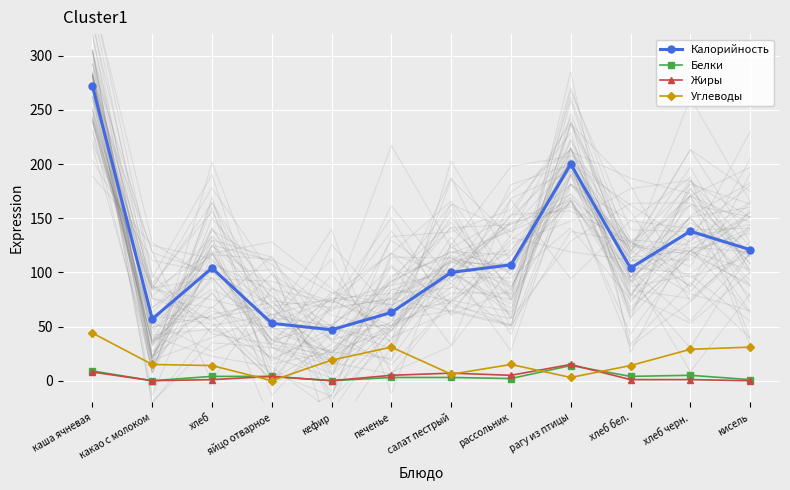

What is the total value across all series at печенье?

102